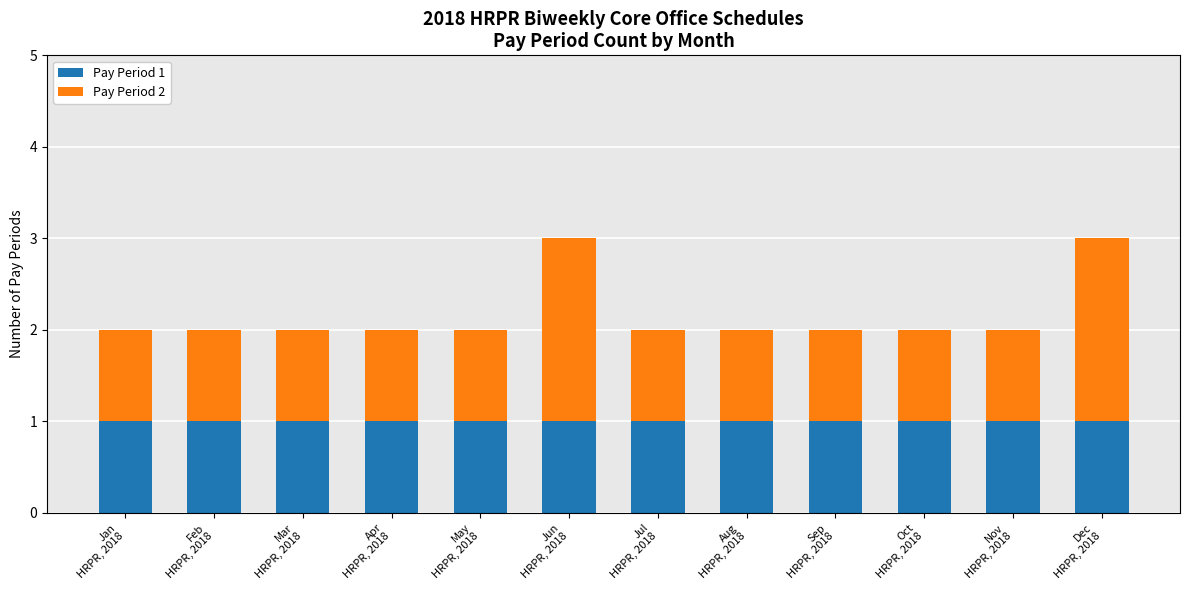

Reading right to left, list the values for the Pay Period 1 series.

1	1	1	1	1	1	1	1	1	1	1	1